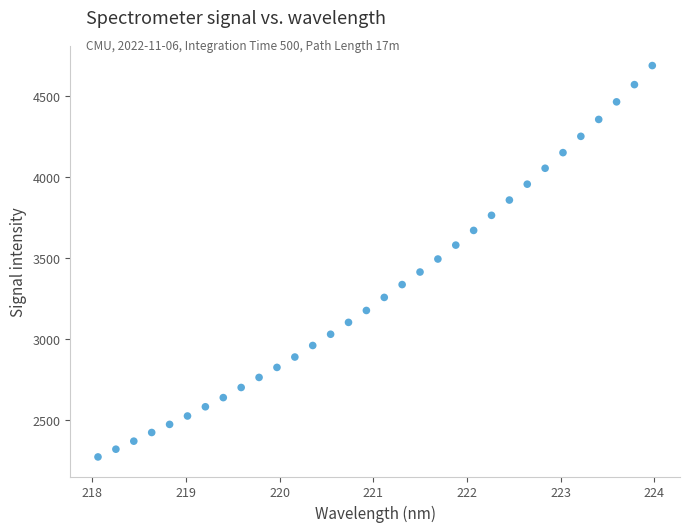

What is the range of Y values (max minus min)?

2417.2